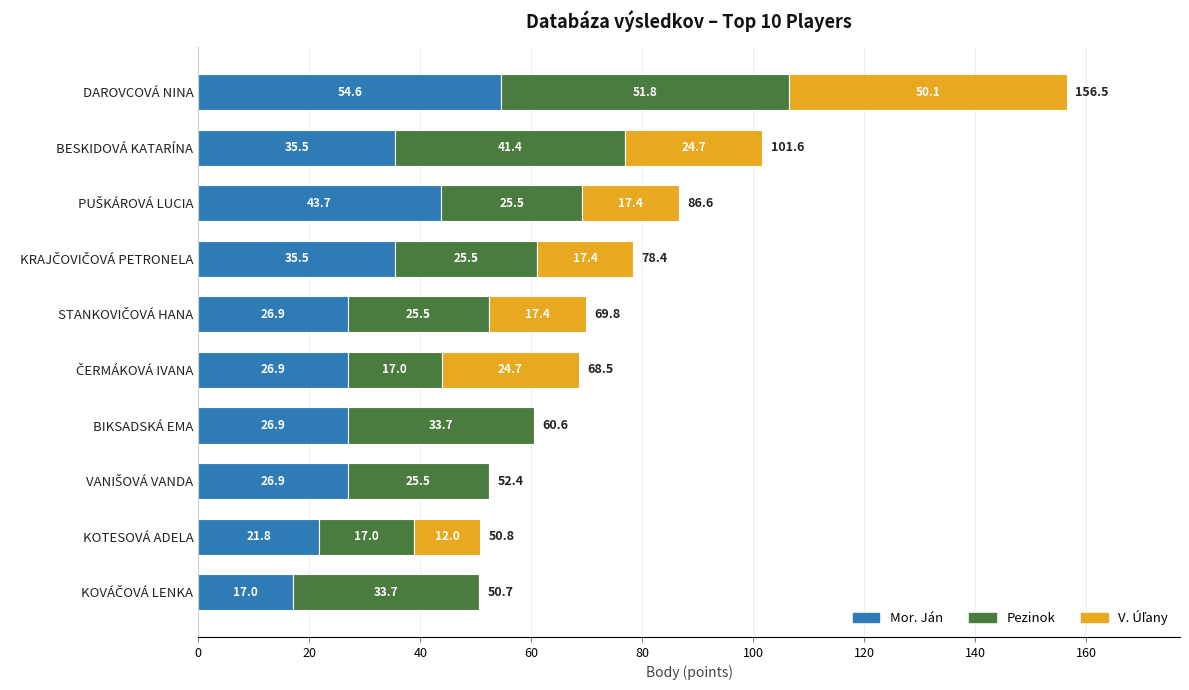

What is the highest value of the Mor. Ján series?

54.6